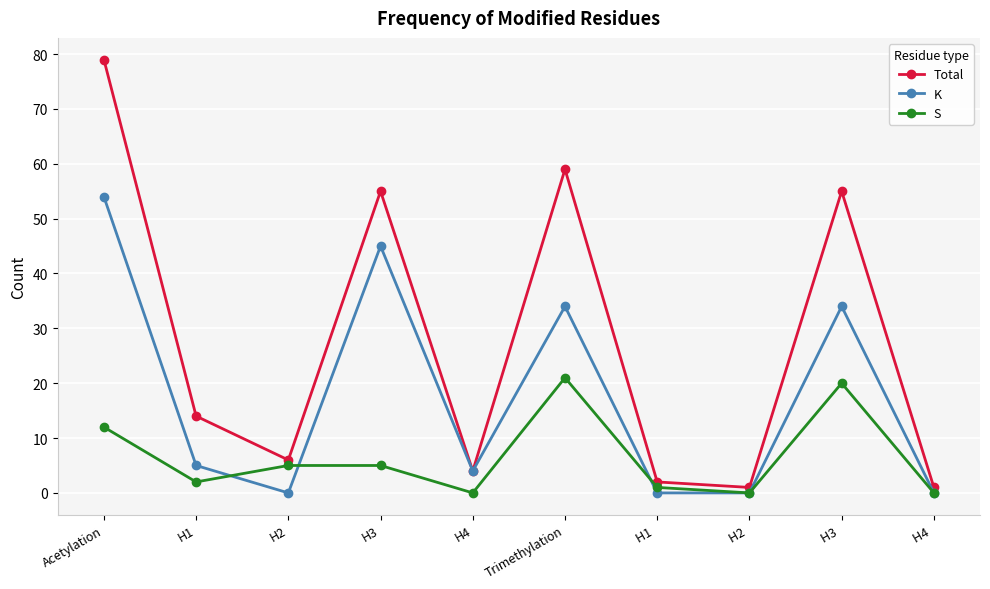

Reading left to right, what are all the values shown in this chart?

Total: 79	14	6	55	4	59	2	1	55	1
K: 54	5	0	45	4	34	0	0	34	0
S: 12	2	5	5	0	21	1	0	20	0